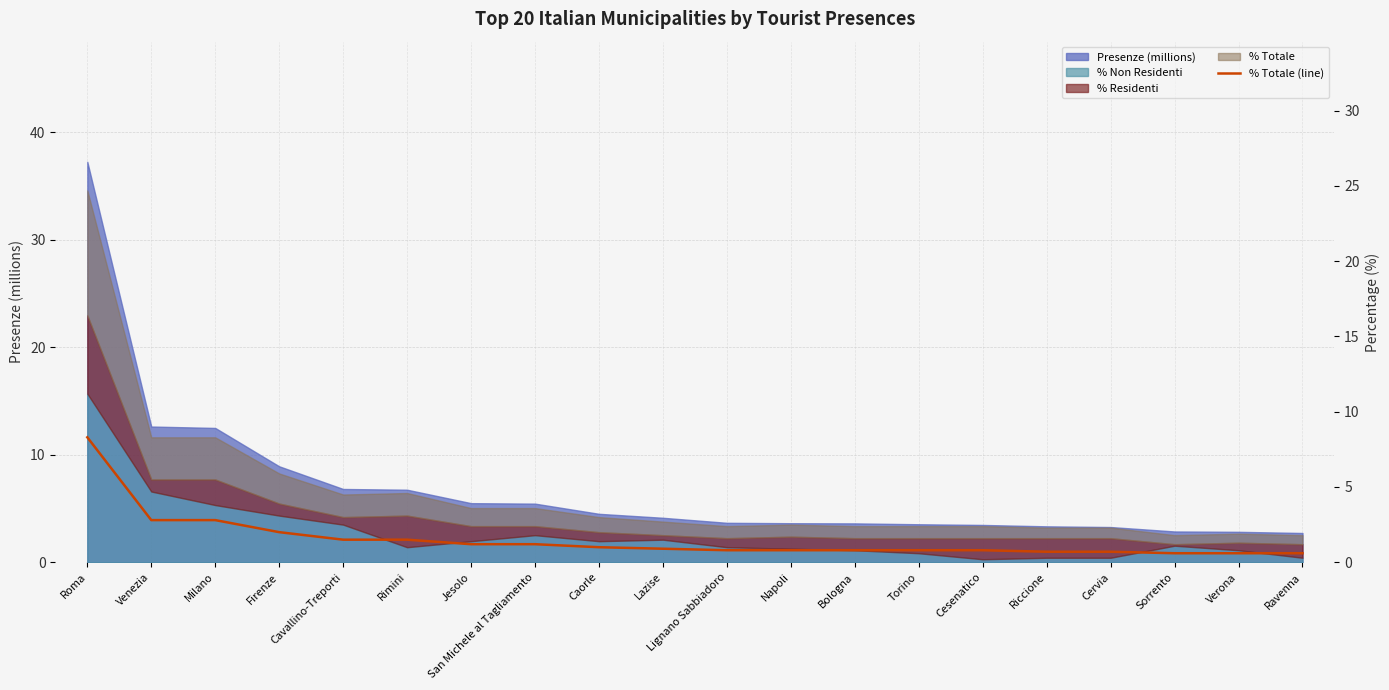

What is the label of the 11th point from the right?

Lazise